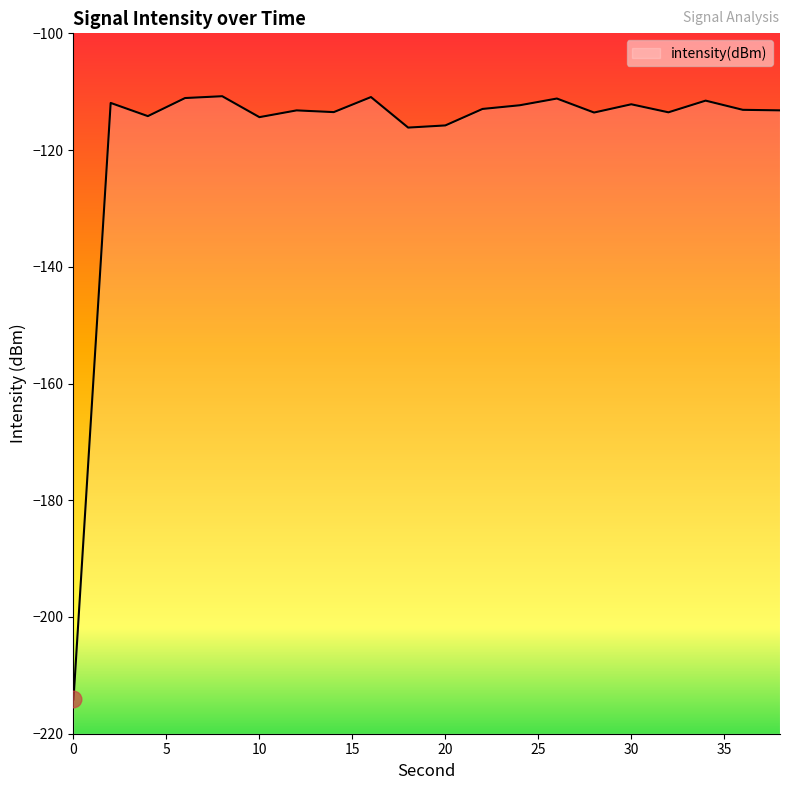

Rank the categories by value from highest to lowest.

8, 16, 6, 26, 34, 2, 30, 24, 22, 36, 38, 12, 14, 32, 28, 4, 10, 20, 18, 0